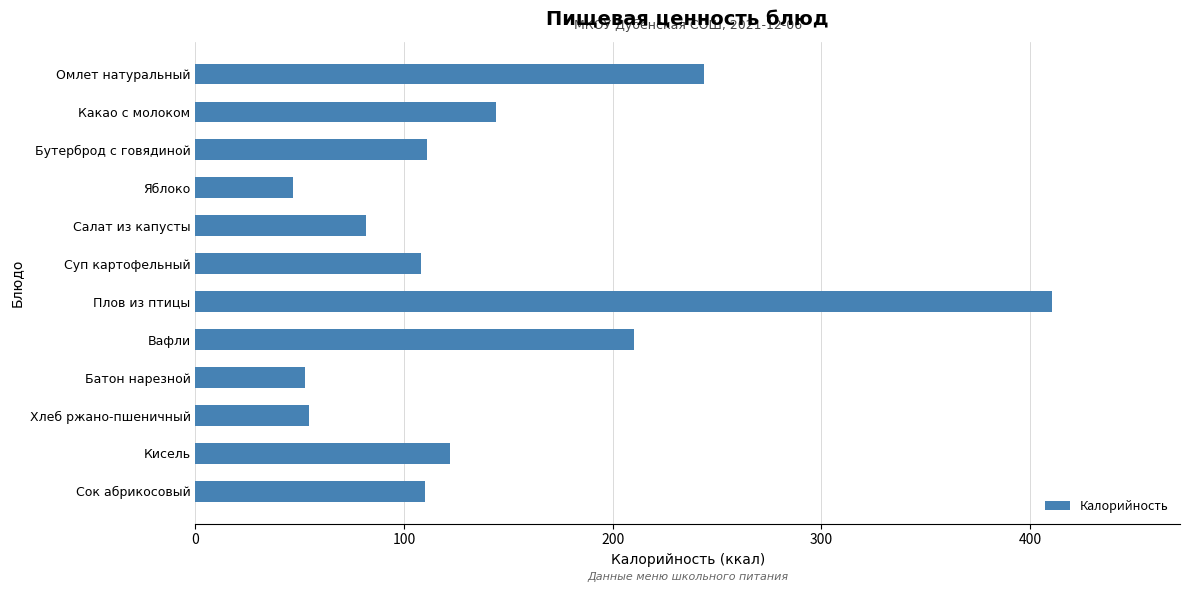

Which category has the lowest value across all series?

Яблоко